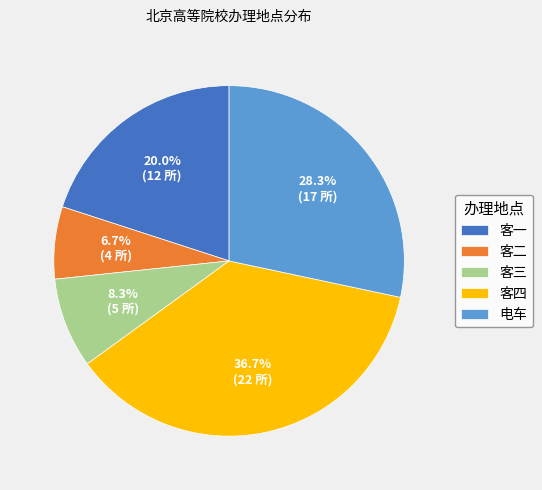

To the nearest percent, what is the combined percentage of 客一 and 客四?

57%